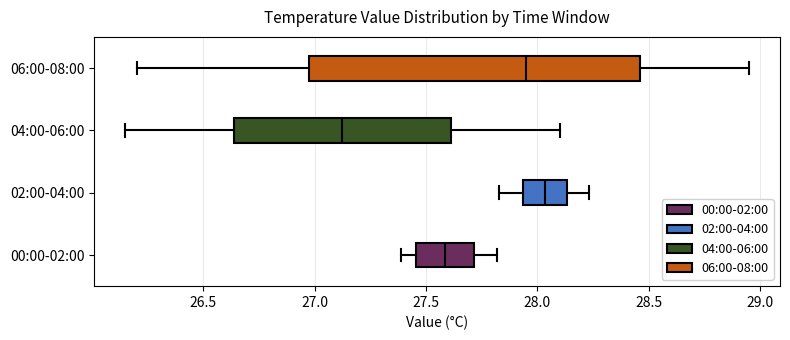

Reading bottom to top, read every box against the x-axis: the position of its median line, the range the box covers, and the ends of its whiskers. The values are not printed on the chart, so give them approximately, as read against the axis.

00:00-02:00: median 27.60, box 27.45 to 27.70, whiskers 27.40 to 27.80
02:00-04:00: median 28.05, box 27.95 to 28.15, whiskers 27.85 to 28.25
04:00-06:00: median 27.15, box 26.65 to 27.60, whiskers 26.15 to 28.10
06:00-08:00: median 27.95, box 27.00 to 28.45, whiskers 26.20 to 28.95